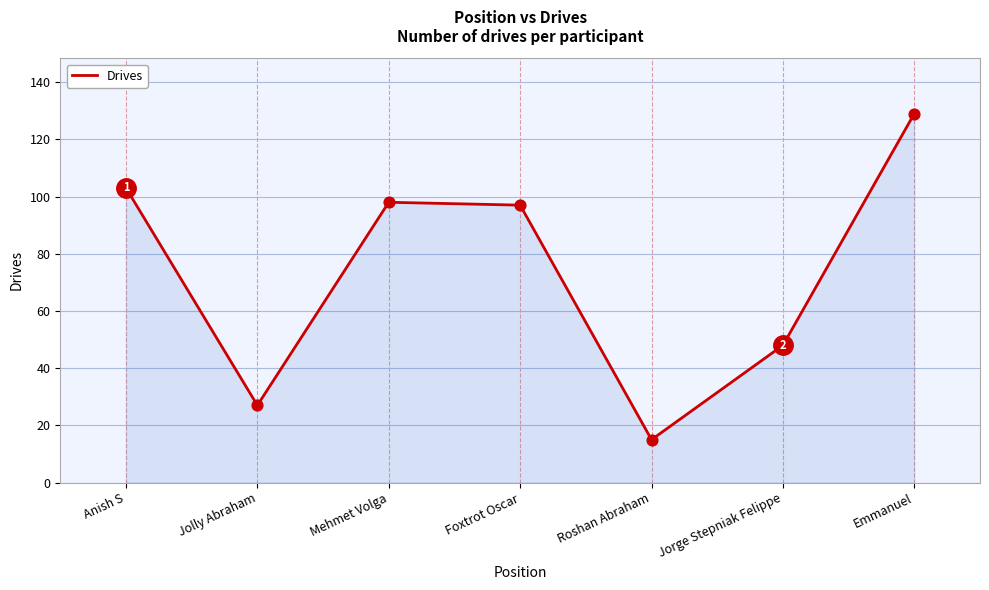

Which has a higher value, Roshan Abraham or Anish S?

Anish S